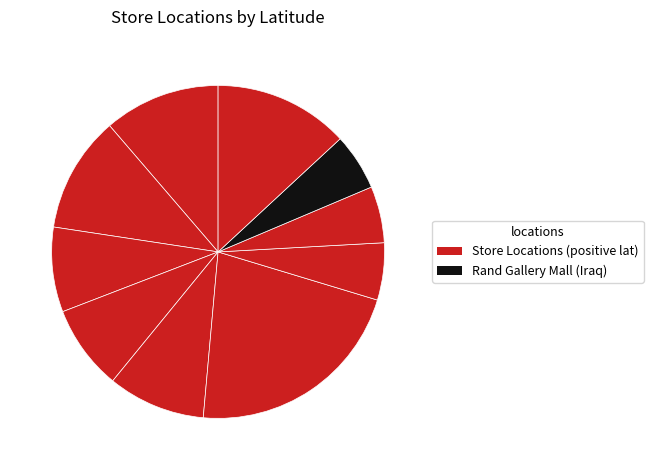

Is there any slice that represents more than half of the pie?

No